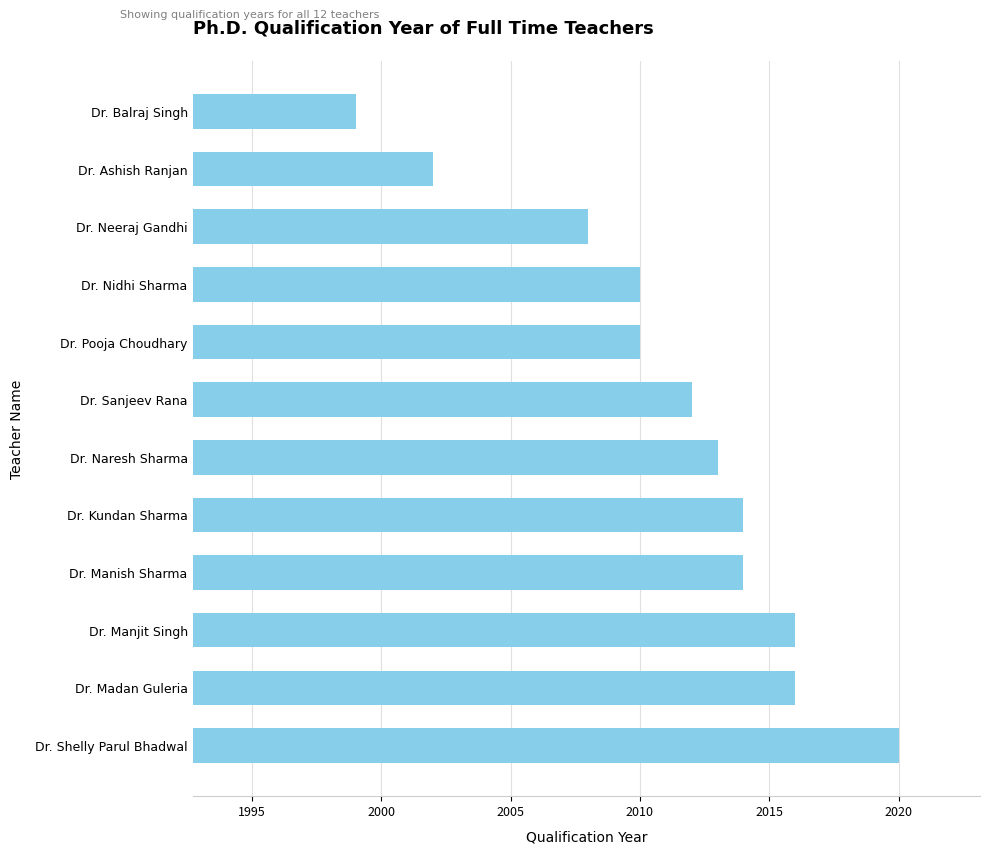

What is the approximate value at Dr. Madan Guleria, to the nearest 10?

2020